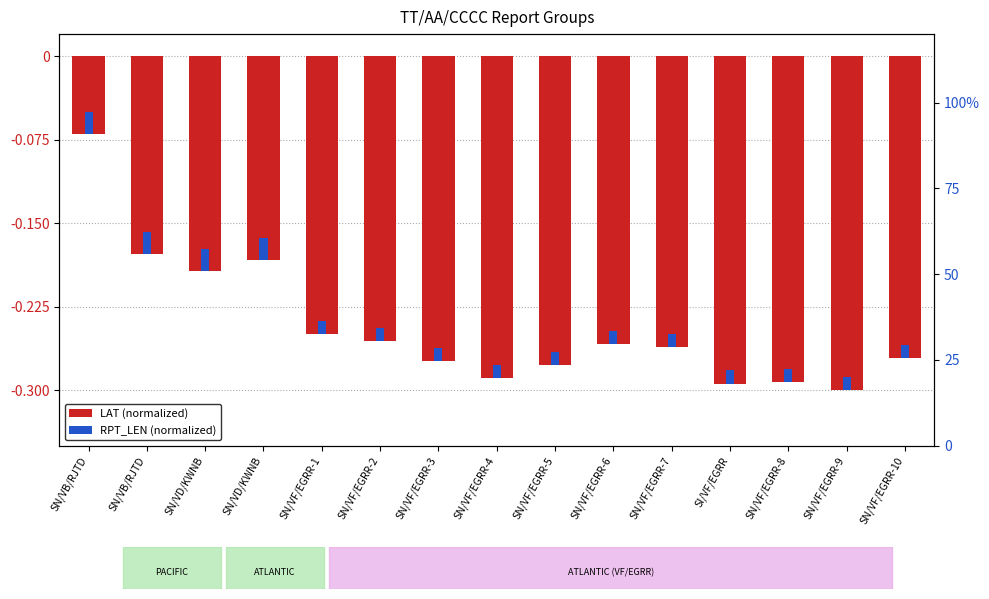

Where is the data nearest to the value 0?

SN/VB/RJTD